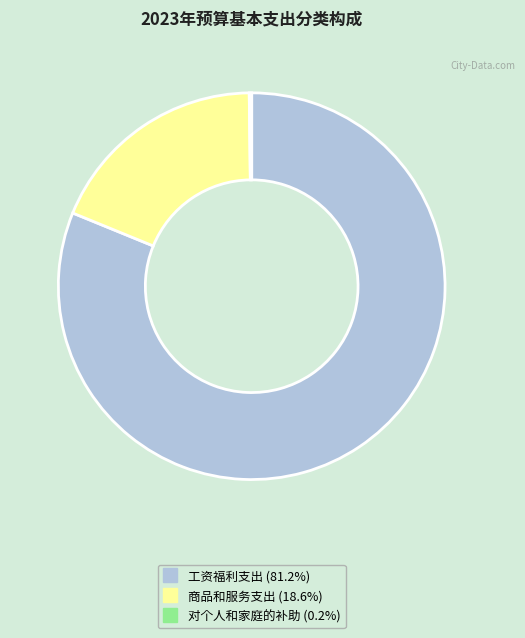

What is the ratio of the value at 工资福利支出 to the value at 商品和服务支出?

4.4